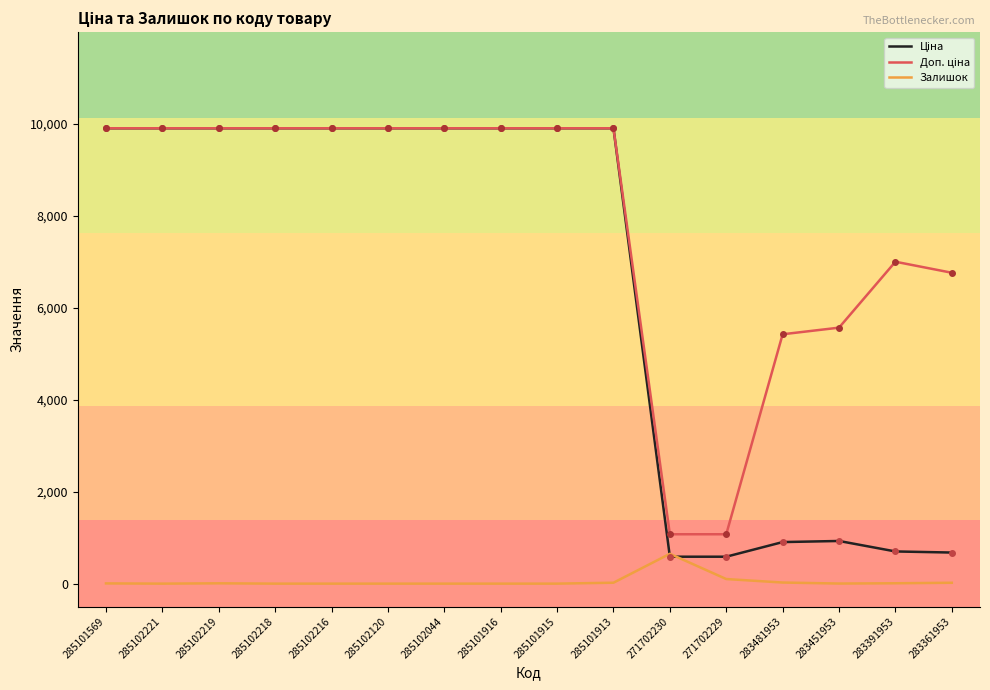

What is the greatest value displayed?

9908.5